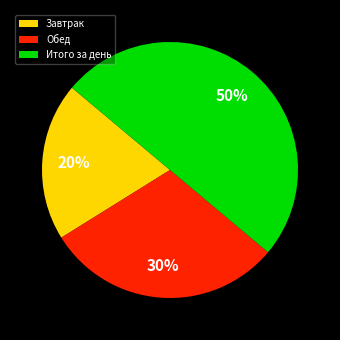

To the nearest percent, what is the difference between the Завтрак and Итого за день slice percentages?

30%